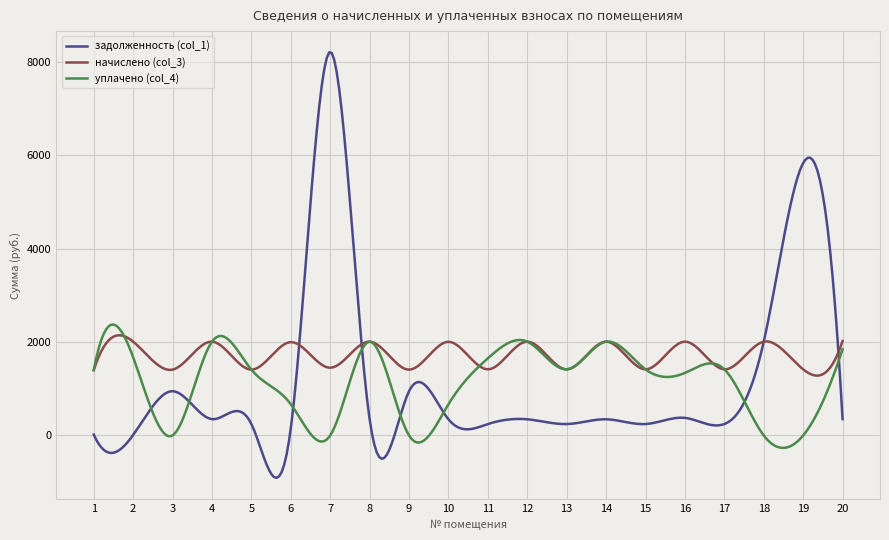

What is the highest value of the уплачено (col_4) series?

2372.7